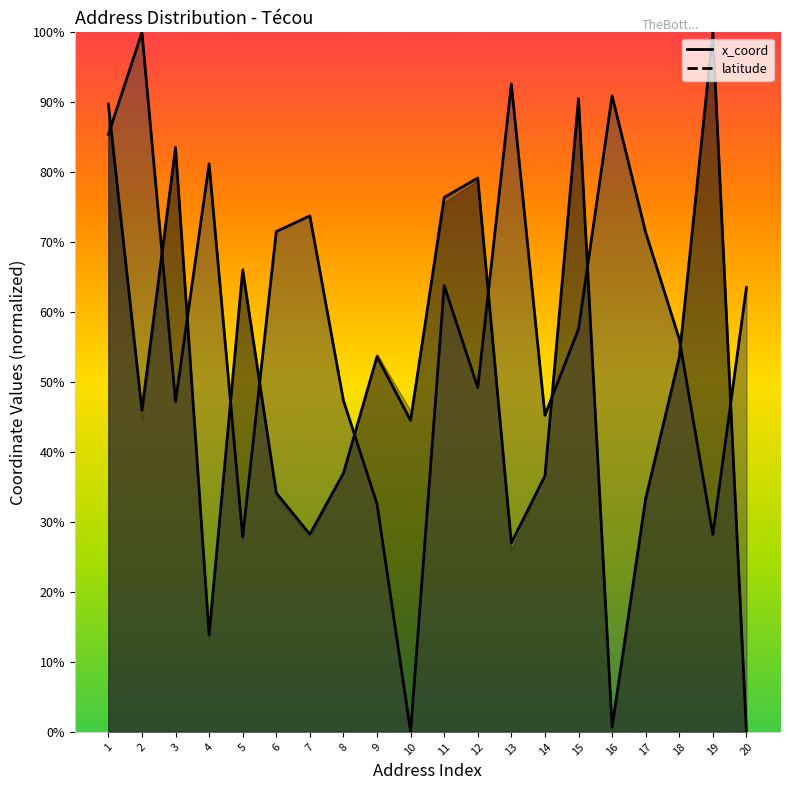

Reading left to right, what are all the values shown in this chart?

x_coord: 0.9	0.5	0.8	0.1	0.7	0.3	0.3	0.4	0.5	0.4	0.8	0.8	0.3	0.4	0.9	0.0	0.3	0.5	1.0	0.0
y_coord: 0.9	1.0	0.5	0.8	0.3	0.7	0.7	0.5	0.3	0.0	0.6	0.5	0.9	0.5	0.6	0.9	0.7	0.6	0.3	0.6